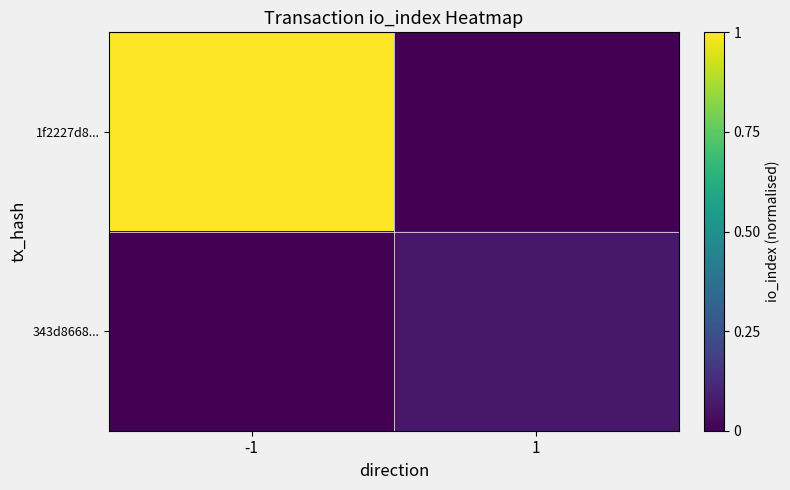

Reading left to right, transcribe all the data shown in this chart.

1f2227d8...: -1=1.0	1=0.0
343d8668...: -1=0.0	1=0.1